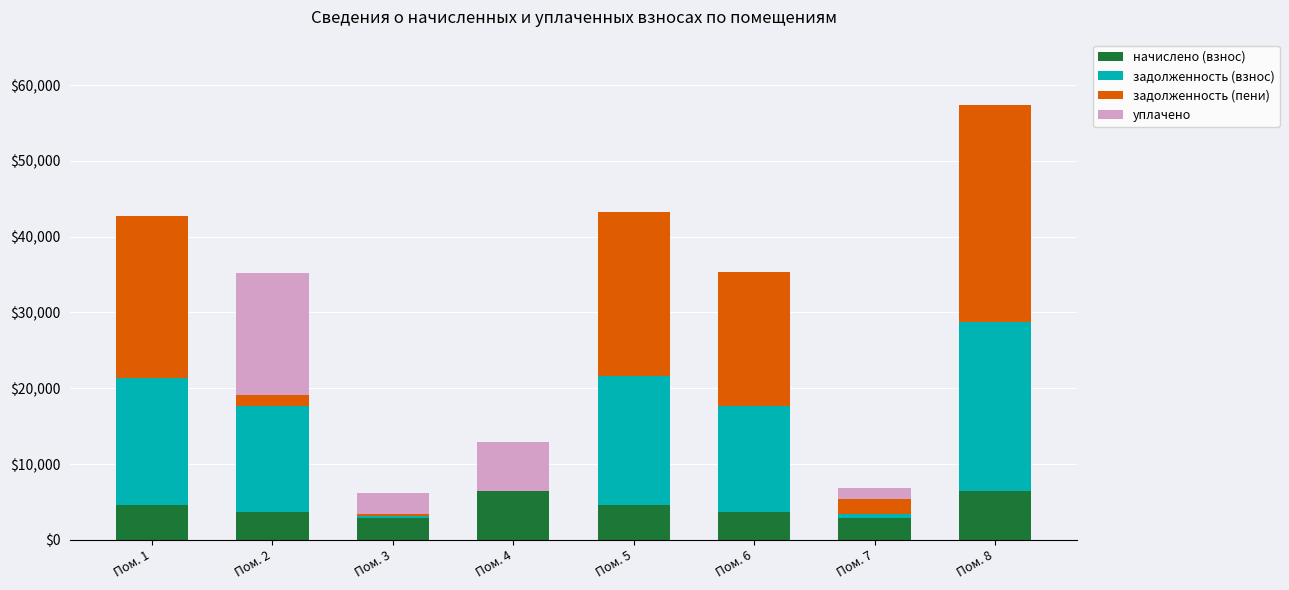

How many values in the начислено (взнос) series exceed 4572?

4